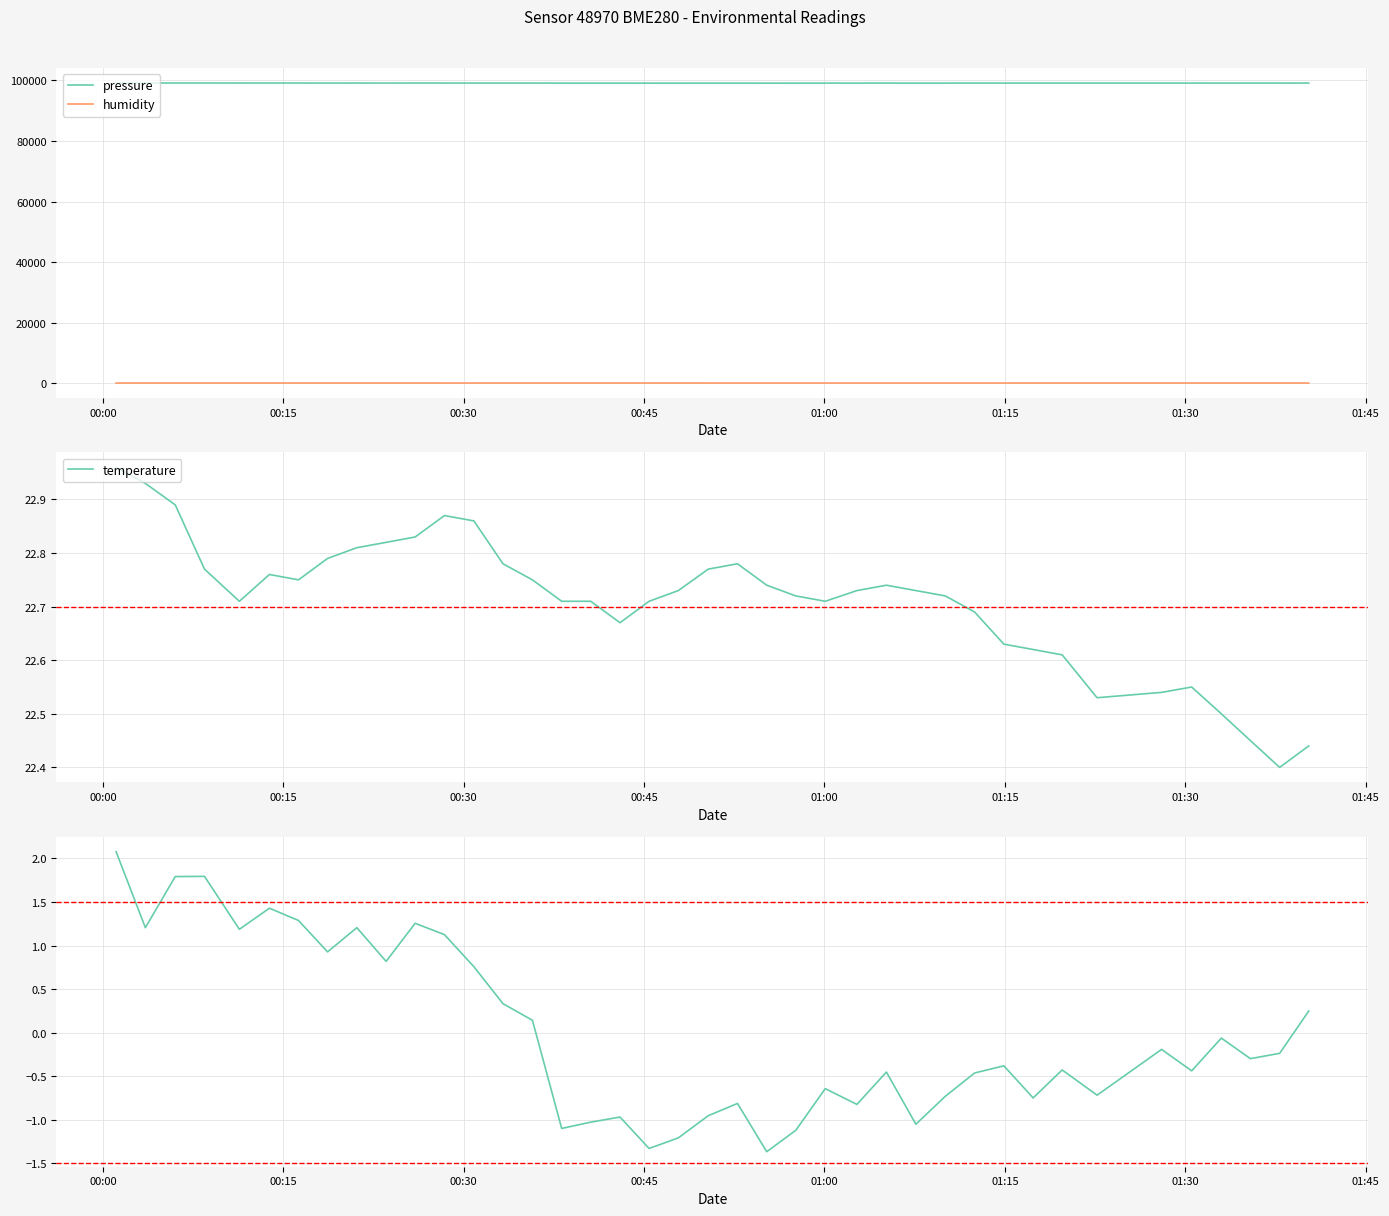

True or false: pressure and humidity intersect in this chart.

False